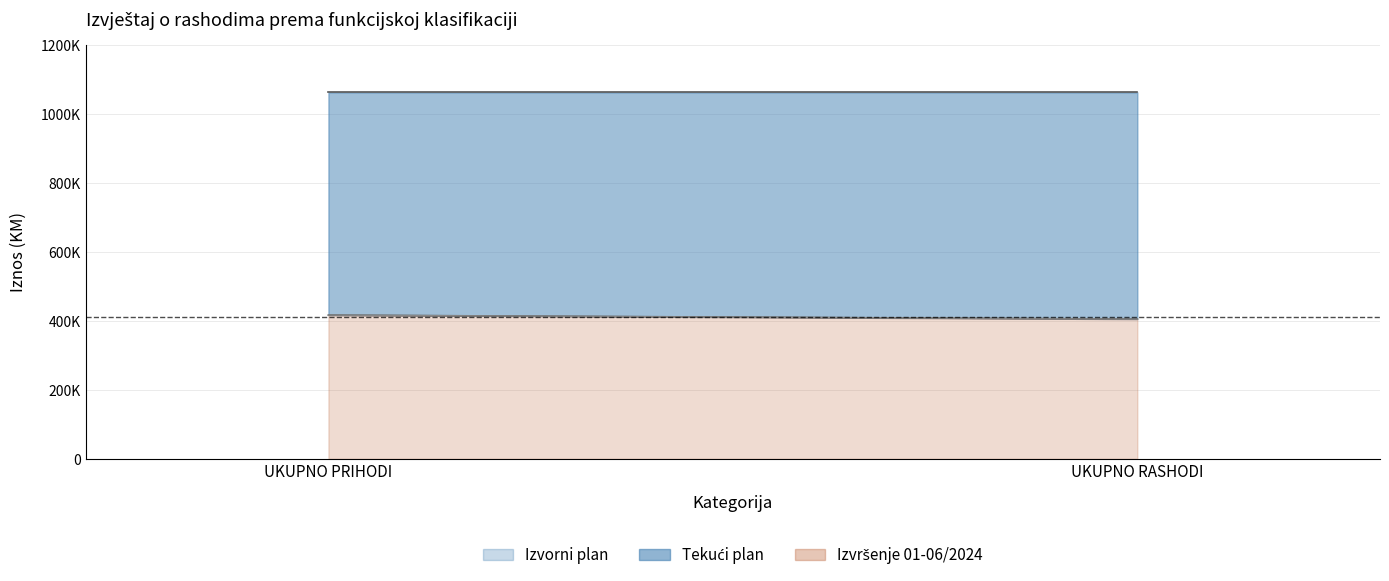

What is the maximum value for Izvorni plan?

1062726.0